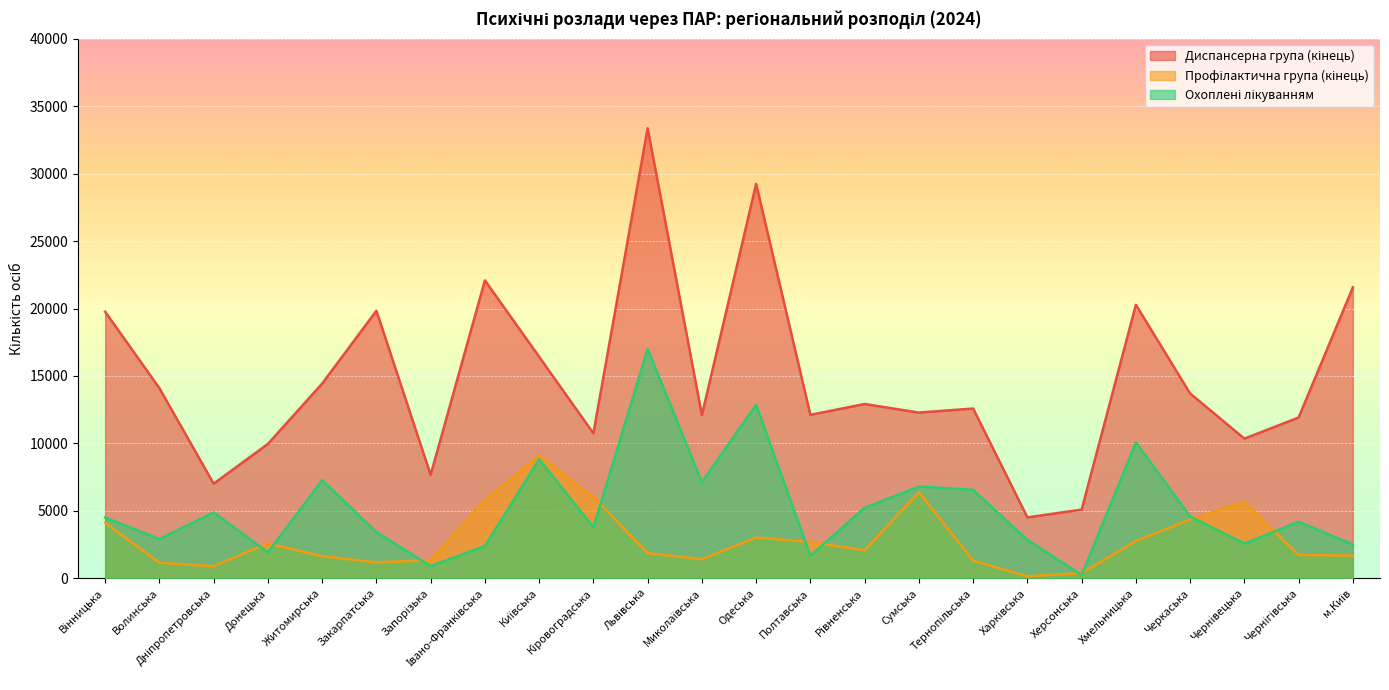

Which series has the widest spread of values?

Диспансерна група (кінець)